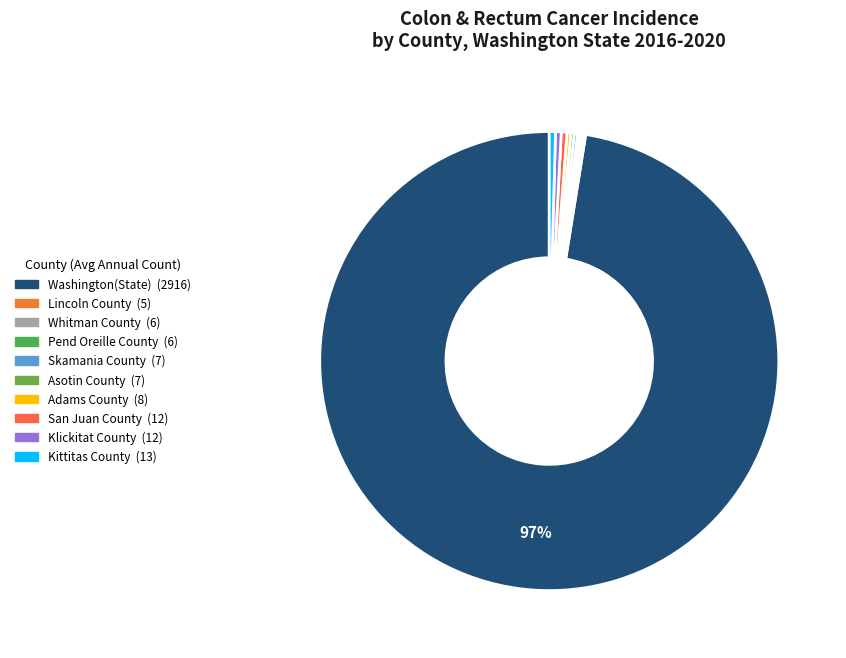

Which category has the biggest portion of the pie?

Washington State